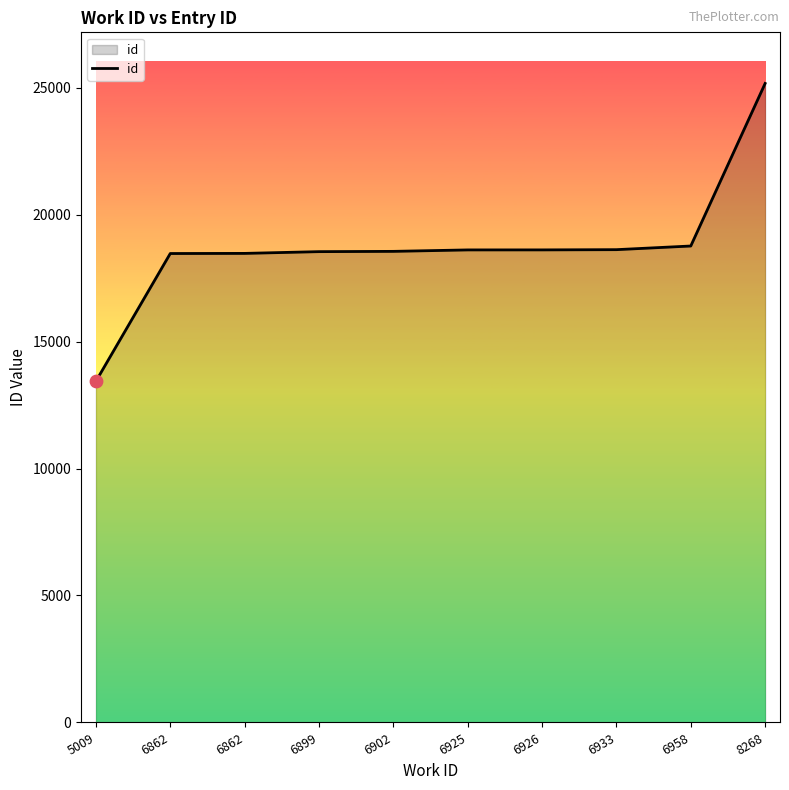

Approximately how many times larger is the value at 6899 compared to 6926?

1.0